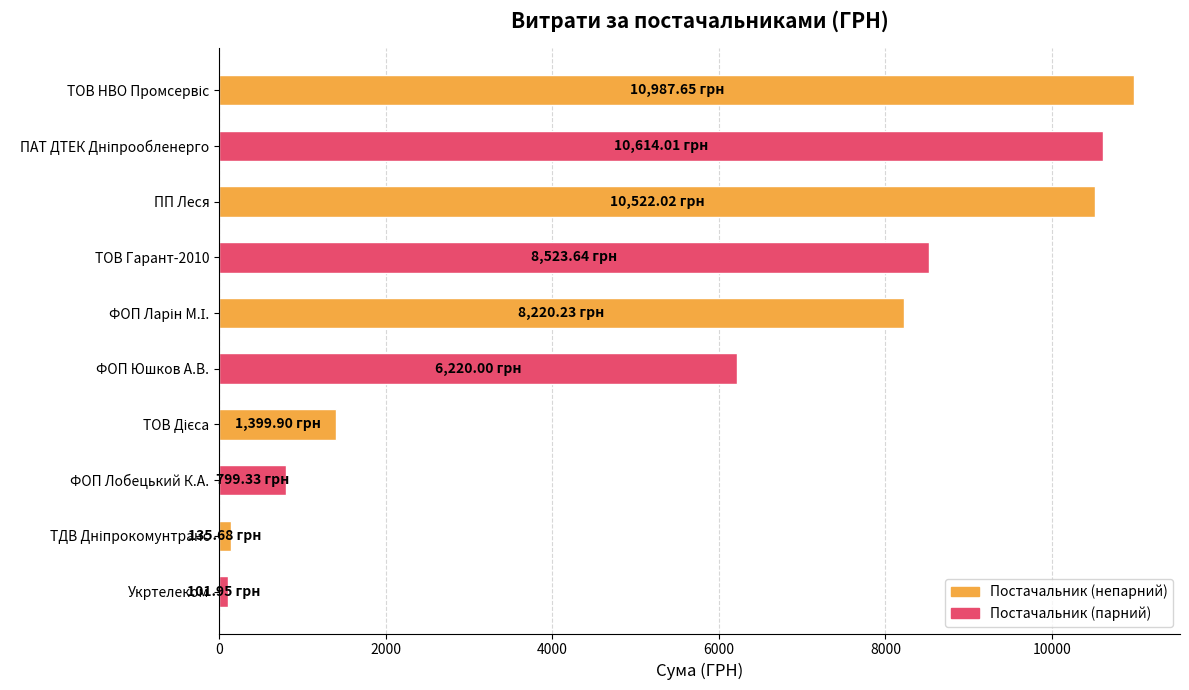

What is the average value?

5752.4